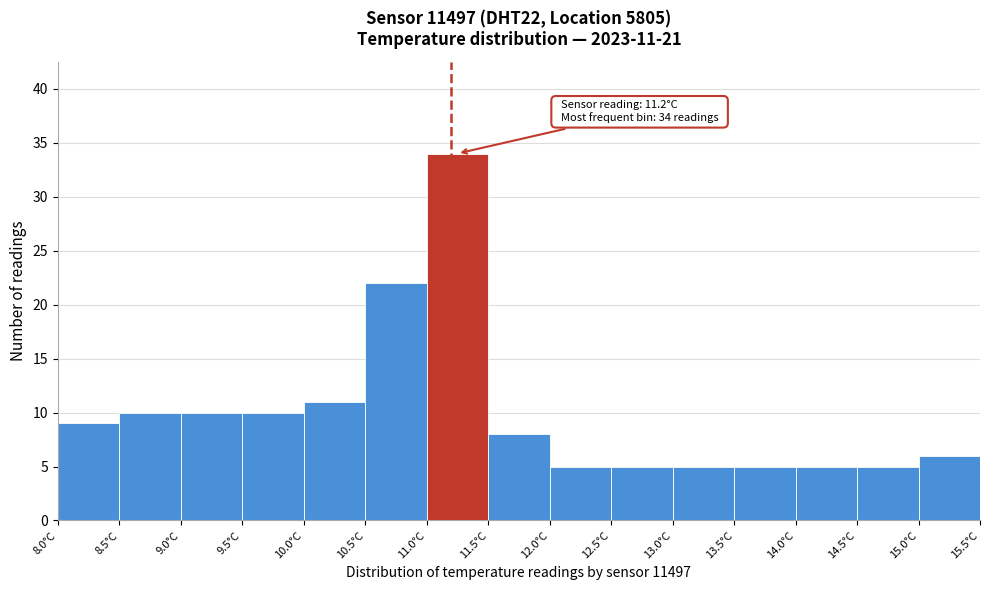

Which range on the x-axis has the tallest bar?

11.0 to 11.5